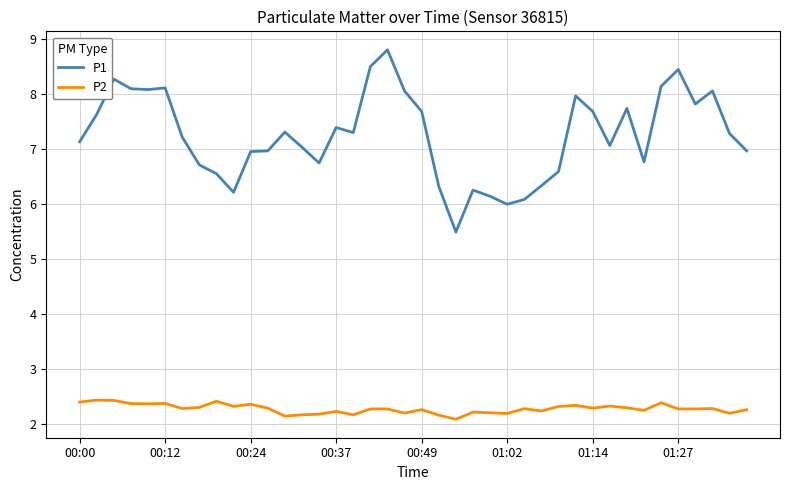

Which series has the largest total across all categories?

P1